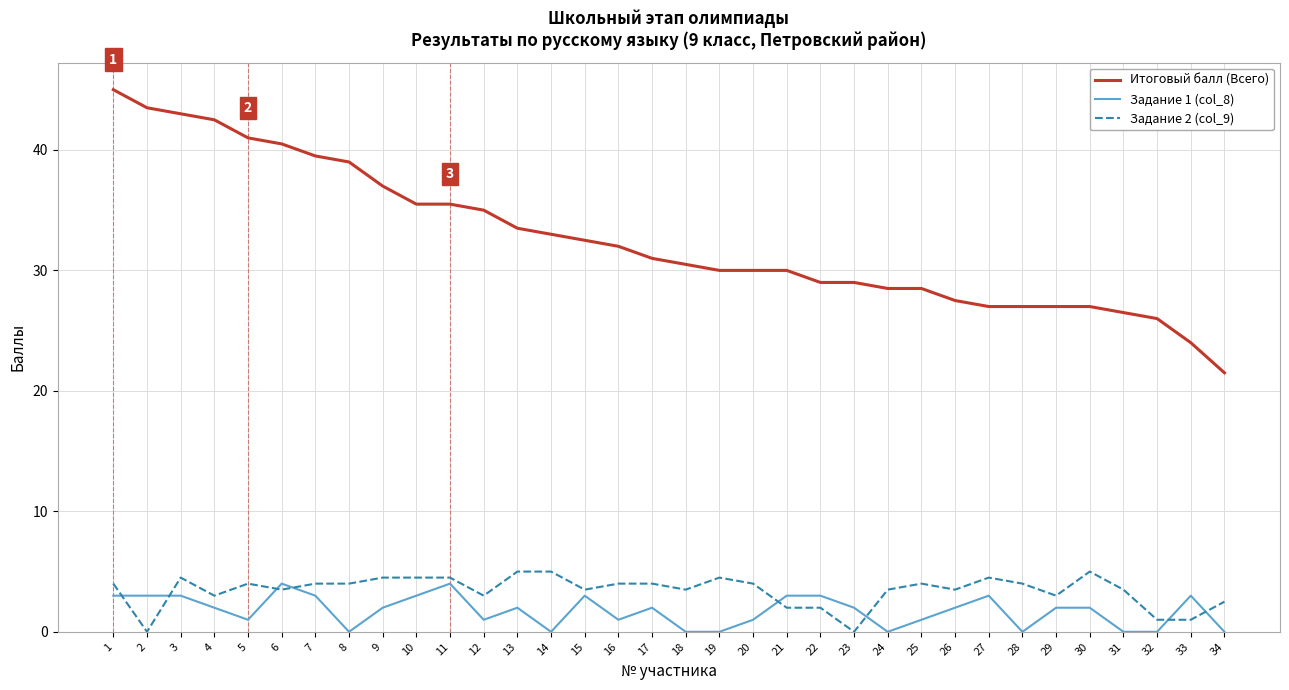

Is the value of Задание 1 (col_8) at 13 greater than the value of Задание 2 (col_9) at 7?

No